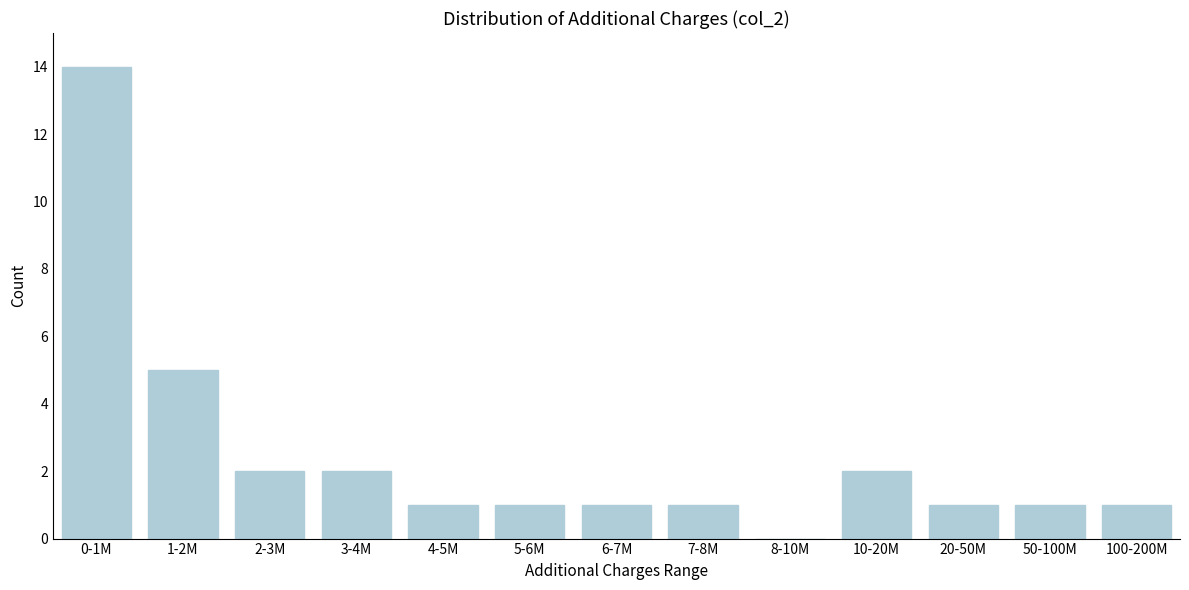

Reading right to left, transcribe all the data shown in this chart.

100-200M=1	50-100M=1	20-50M=1	10-20M=2	8-10M=0	7-8M=1	6-7M=1	5-6M=1	4-5M=1	3-4M=2	2-3M=2	1-2M=5	0-1M=14